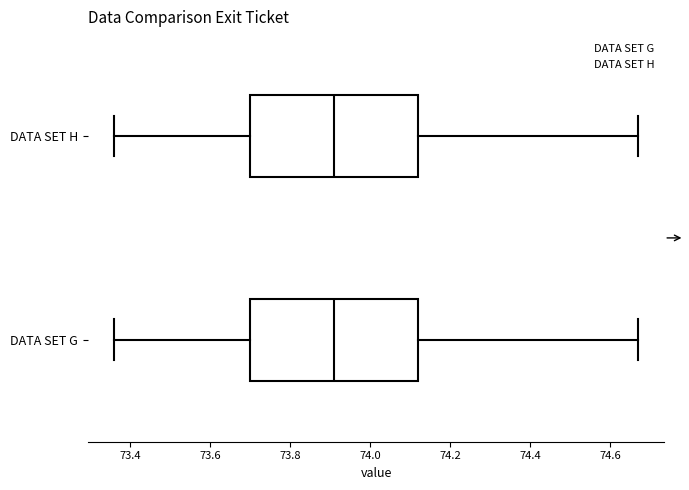

Reading bottom to top, transcribe this box plot: for each box, give where its median line is, the range the box spans, and where its two whiskers end, as read against the x-axis. The values are not printed on the chart, so give them approximately, as read against the axis.

DATA SET G: median 73.92, box 73.70 to 74.12, whiskers 73.36 to 74.68
DATA SET H: median 73.92, box 73.70 to 74.12, whiskers 73.36 to 74.68